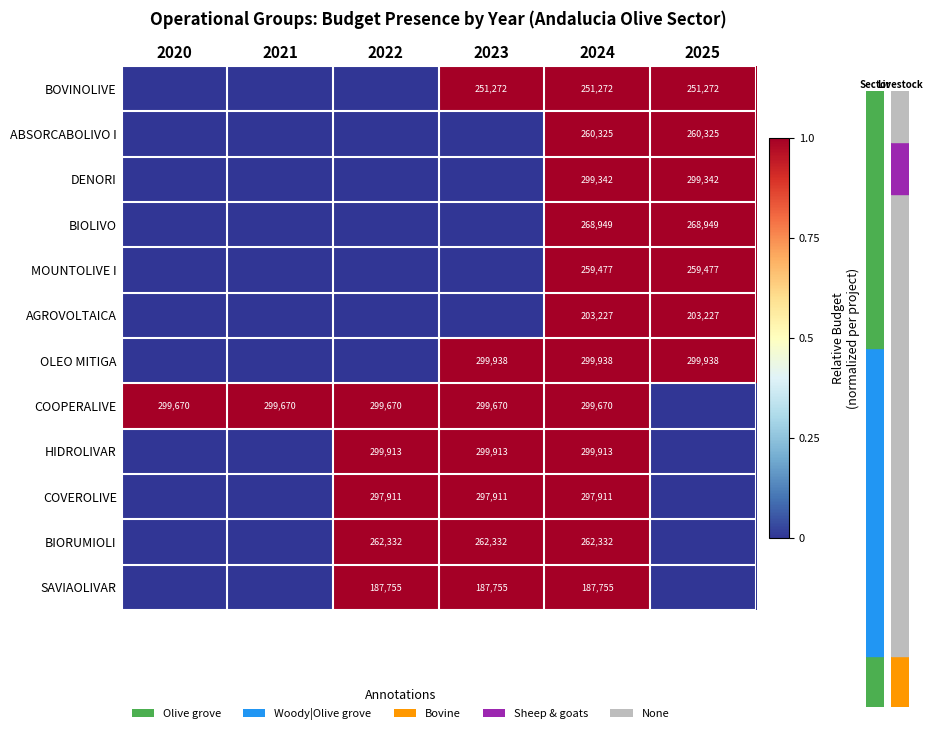

How many series are shown in this chart?

12